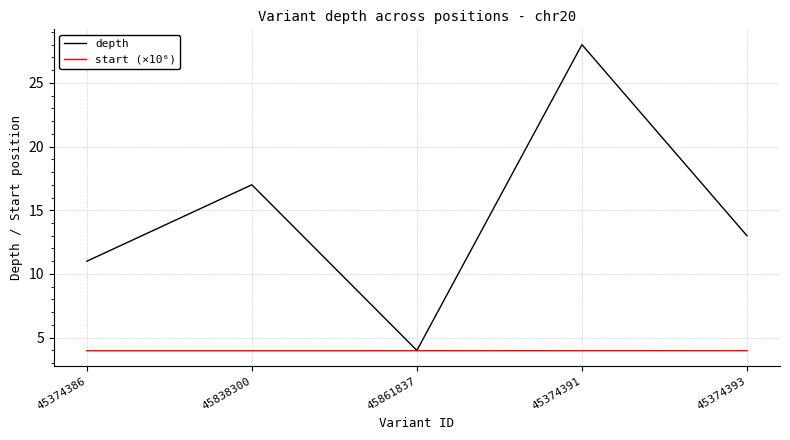

Where is depth nearest to the value 16?

45838300